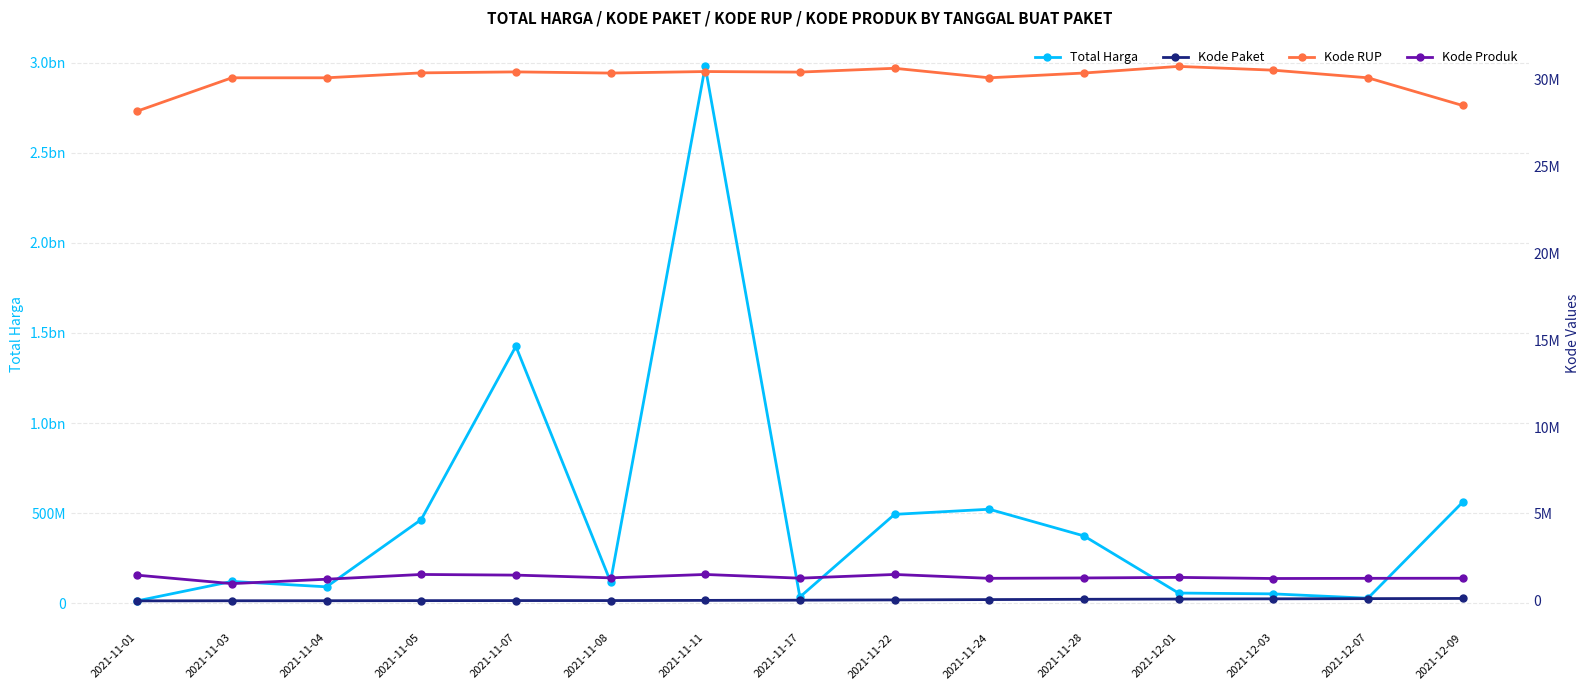

Which series changed the most between 2021-11-01 and 2021-11-17?

Total Harga